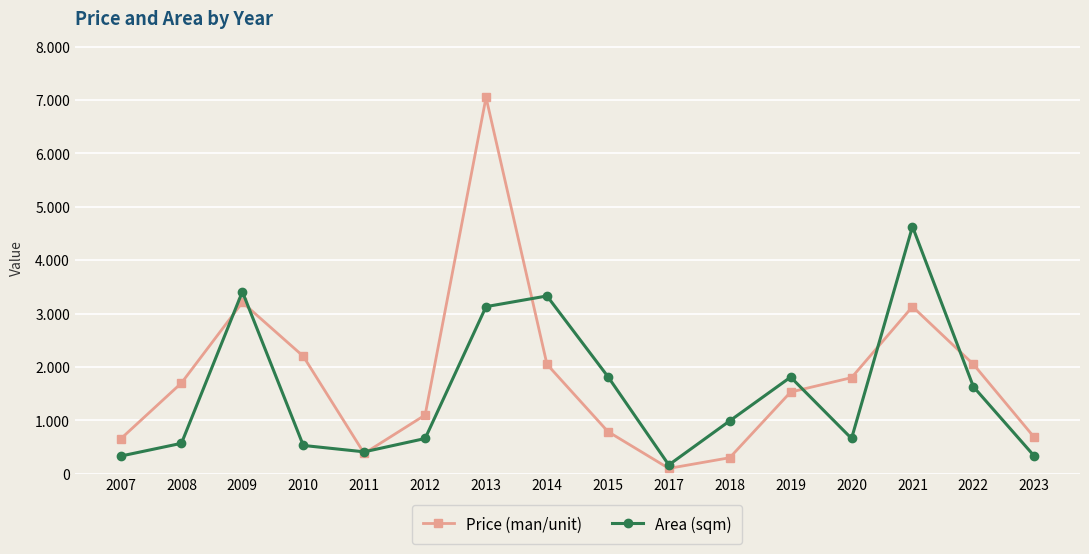

What are all the series names shown in the legend?

Price (man/unit), Area (sqm)